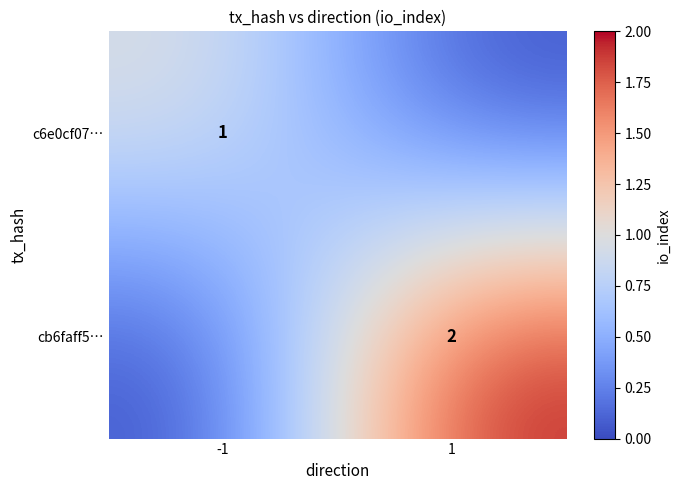

The value of cb6faff5… at 1 is 2. True or false?

True